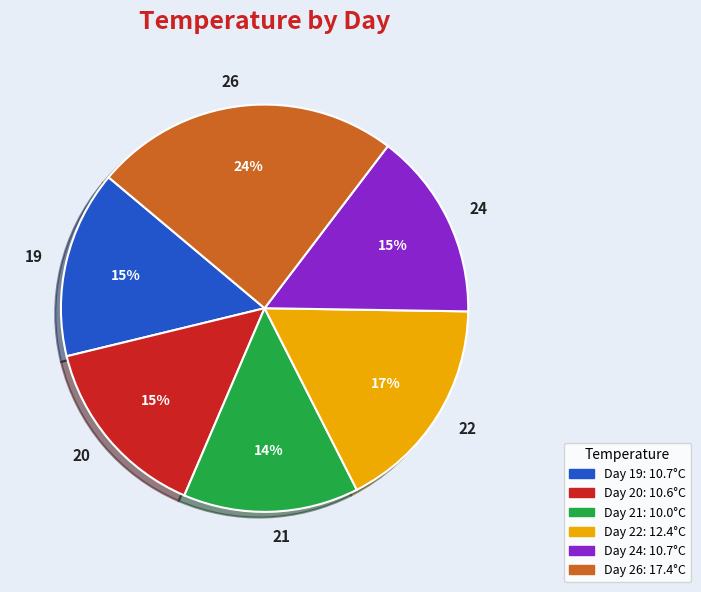

Combined, do 21 and 26 account for over 50%?

No